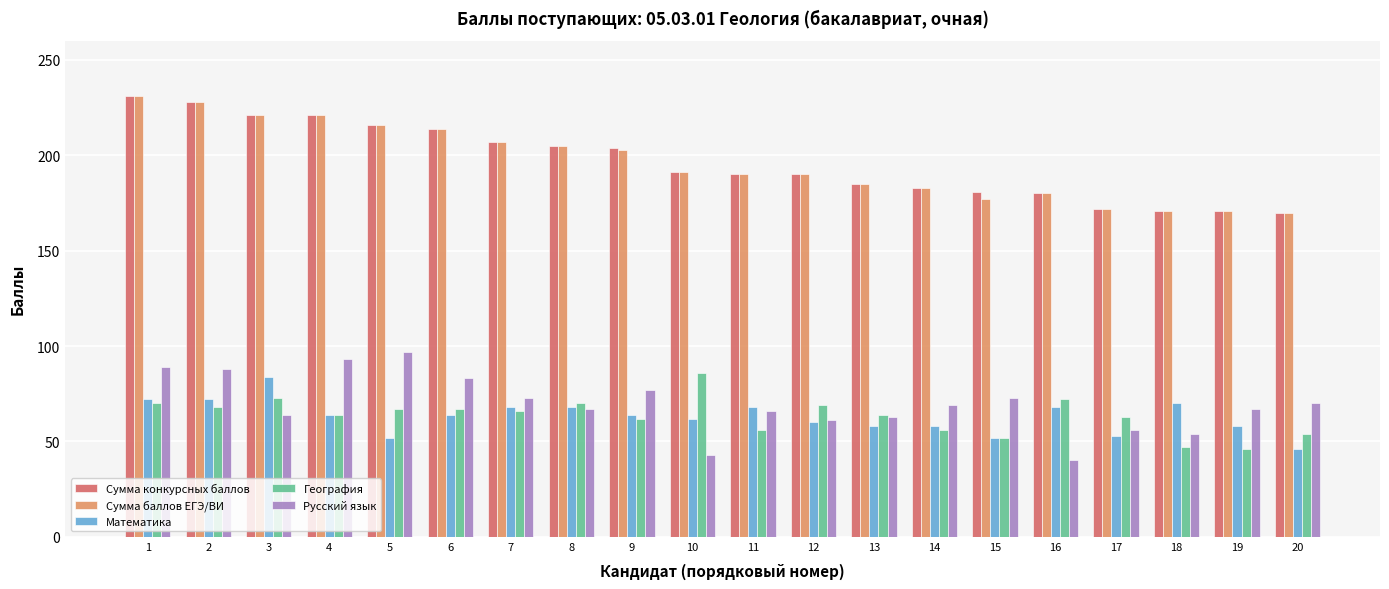

Where does the Русский язык series first go above 69?

1